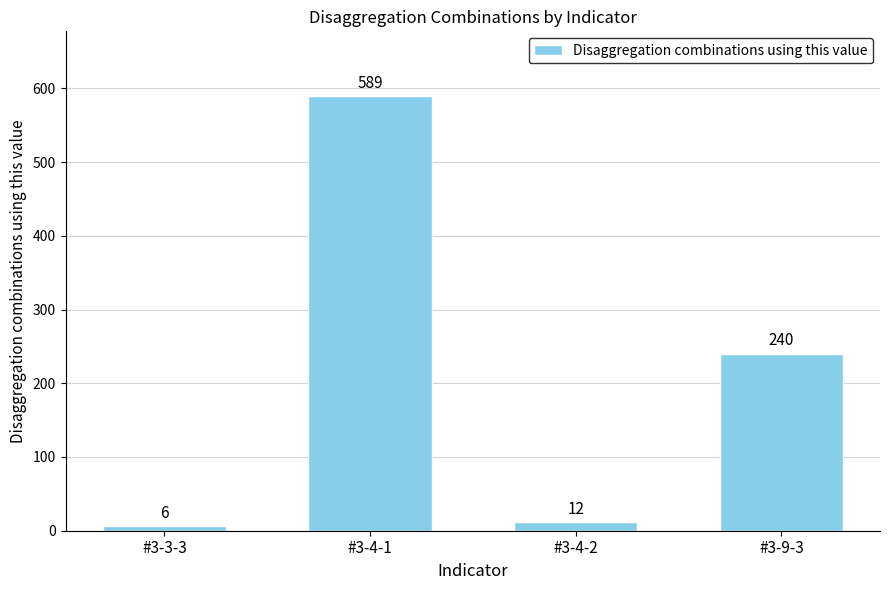

What is the change in value from #3-4-2 to #3-9-3?

+228